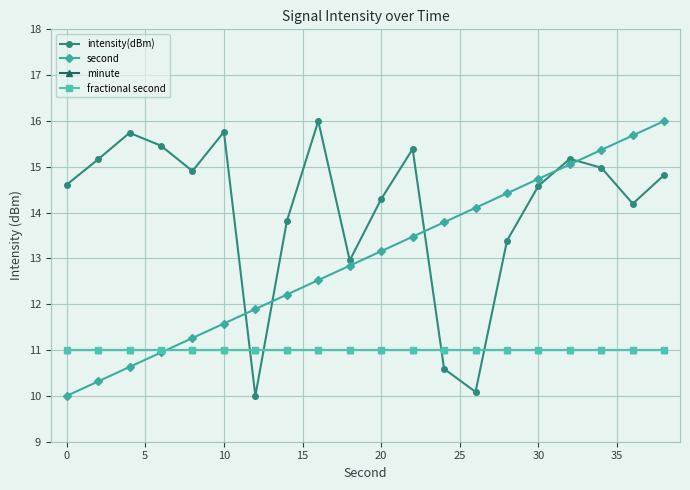

True or false: minute and fractional second cross at least once.

False